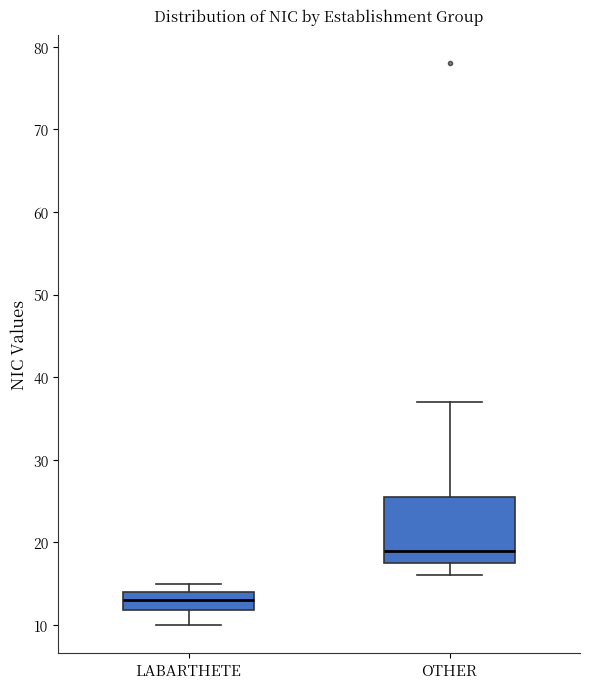

Which box is the tallest, from its lower edge to its upper edge?

OTHER